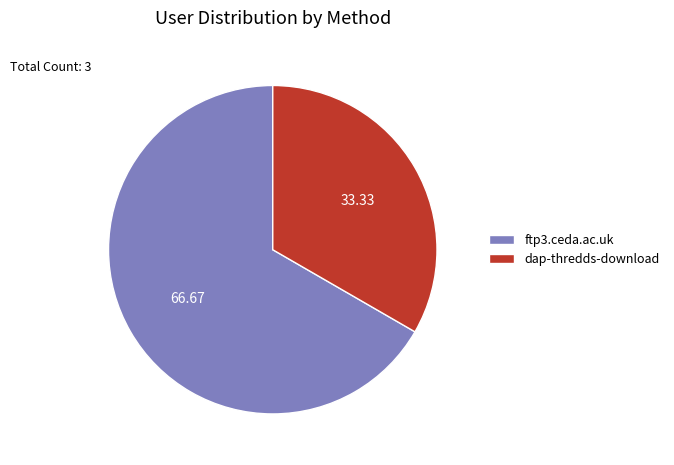

Is the sum of dap-thredds-download and ftp3.ceda.ac.uk greater than half?

Yes